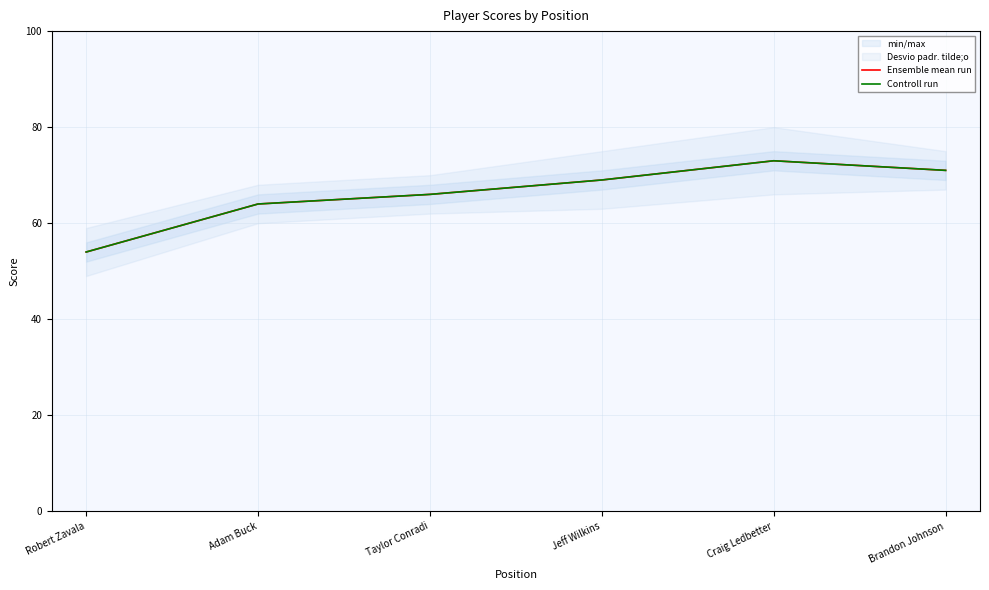

What is the sum of the Ensemble mean run values at Craig Ledbetter and Brandon Johnson?

144